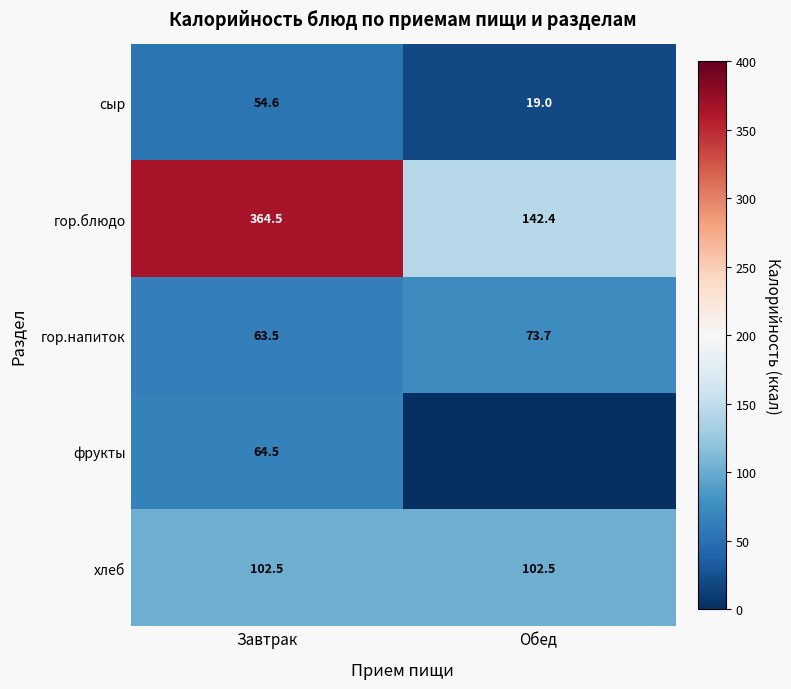

List the labels in order of гор.напиток value, smallest first.

Завтрак, Обед